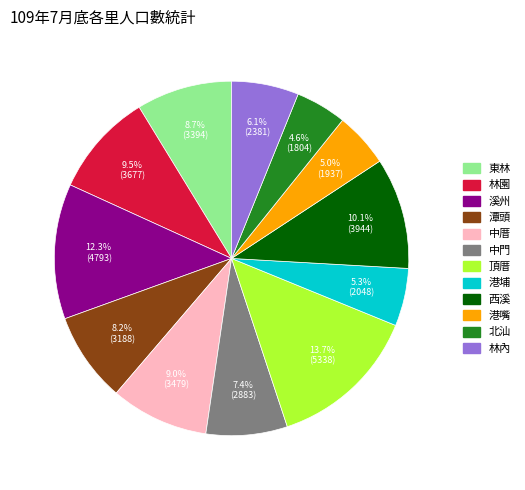

Between 頂厝 and 中厝, which is larger?

頂厝